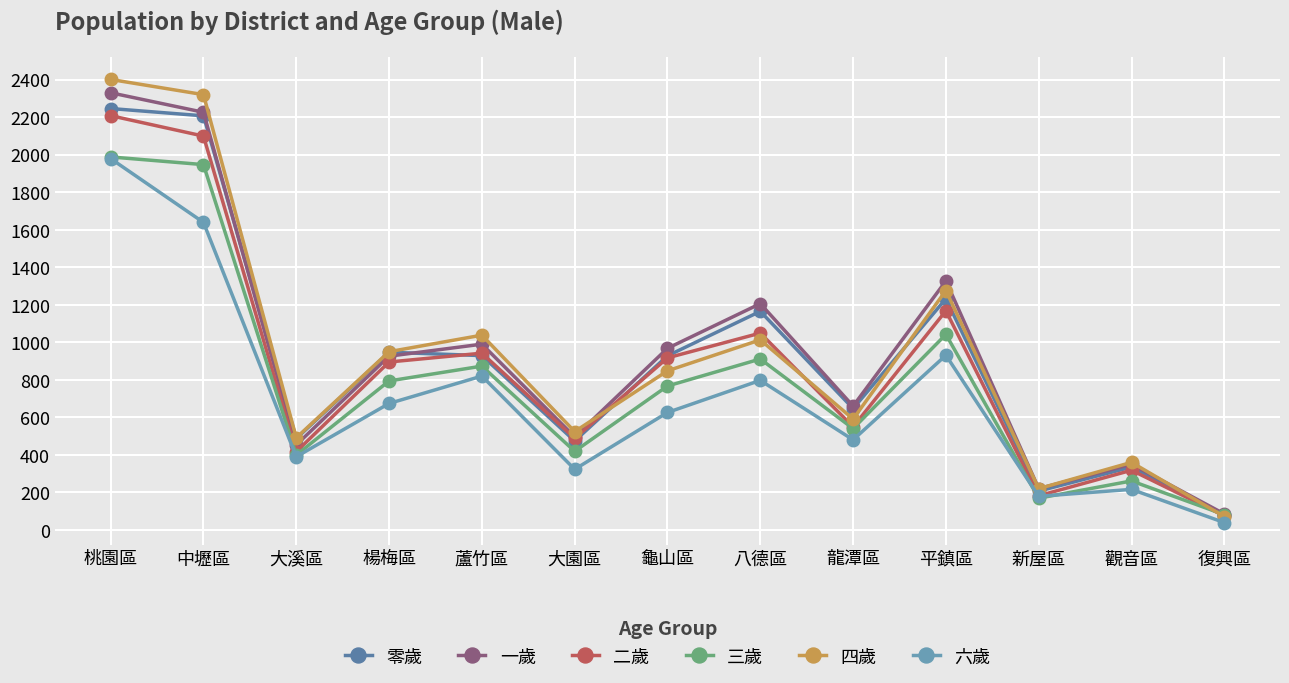

At which label is 零歲 closest to 1163?

八德區